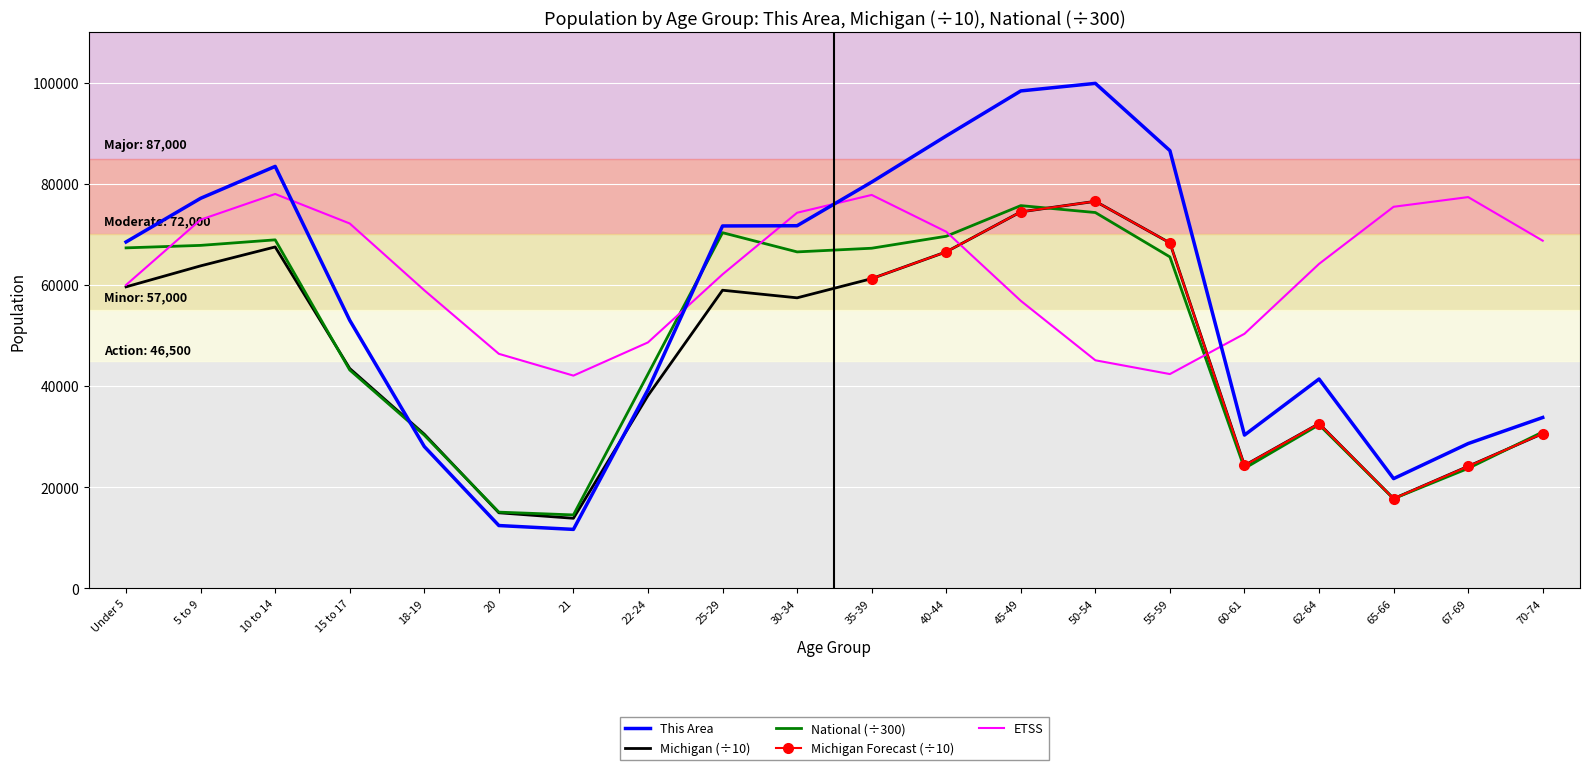

Is the value of National (÷300) at 21 greater than the value of This Area at 55-59?

No